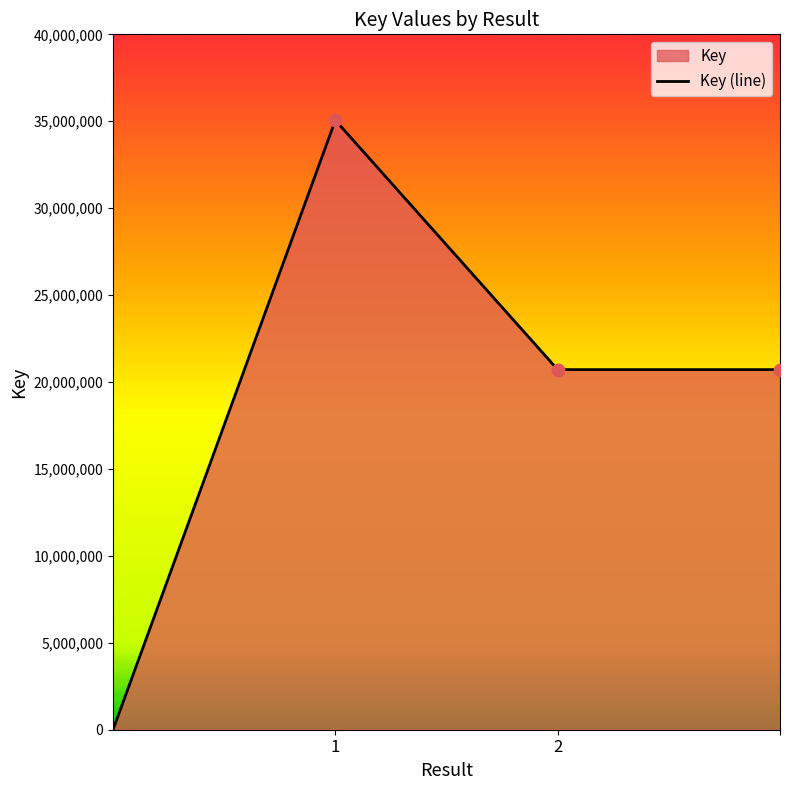

What is the change in value from 1 to 2?

-14344049